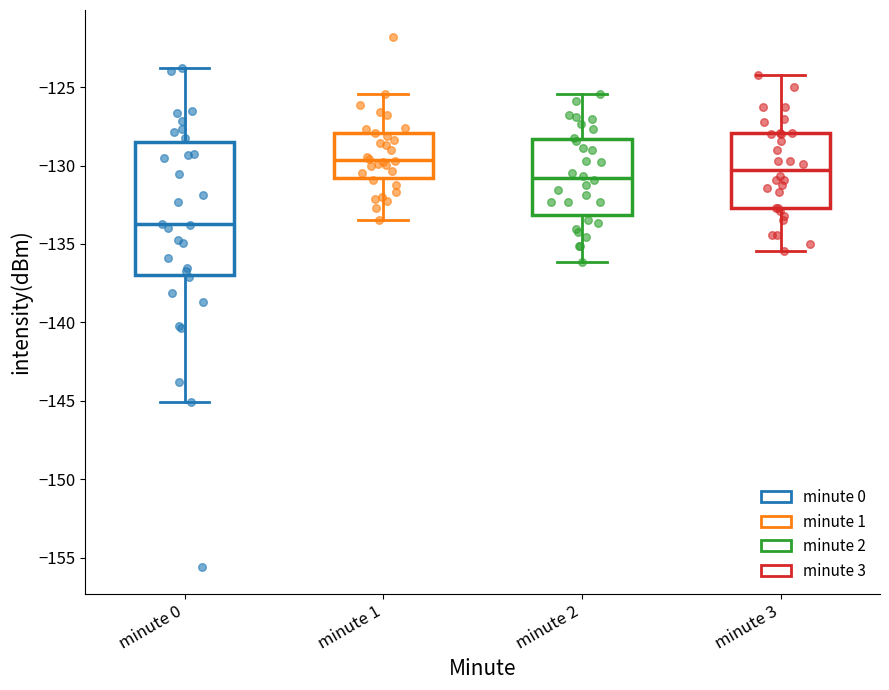

Which box has the highest median line?

minute 1